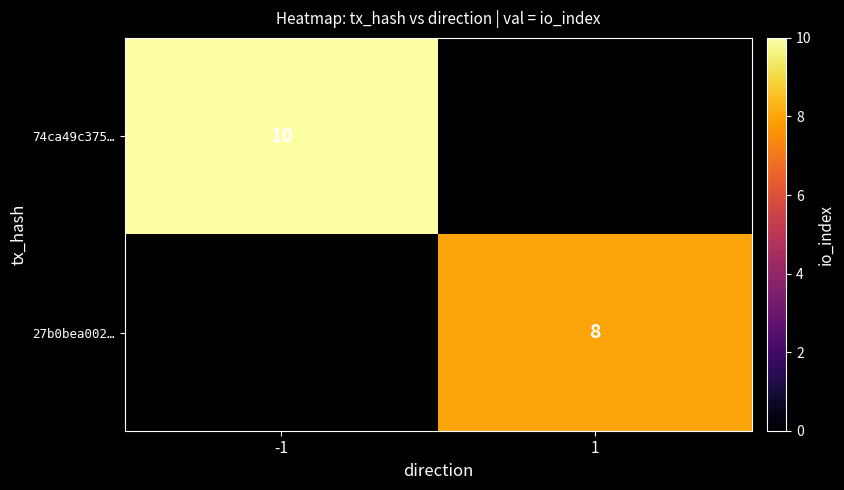

The value of 27b0bea002… at 1 is 12. True or false?

False